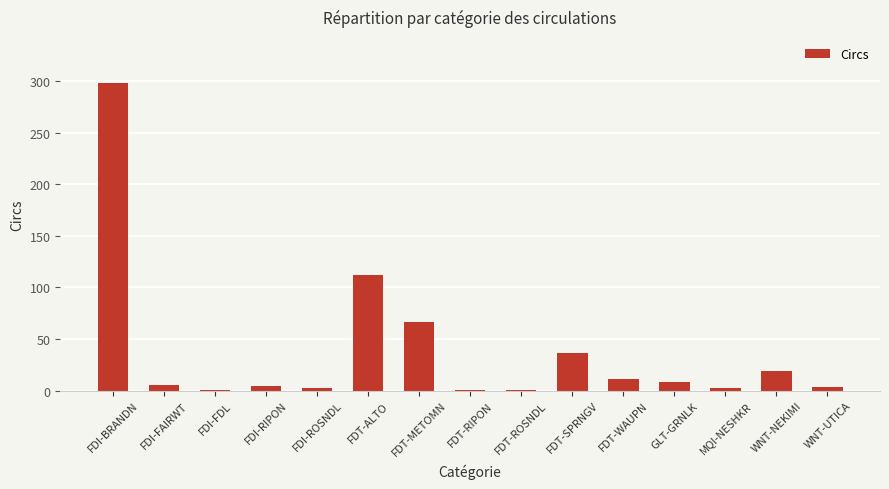

What is the maximum value shown in the chart?

298